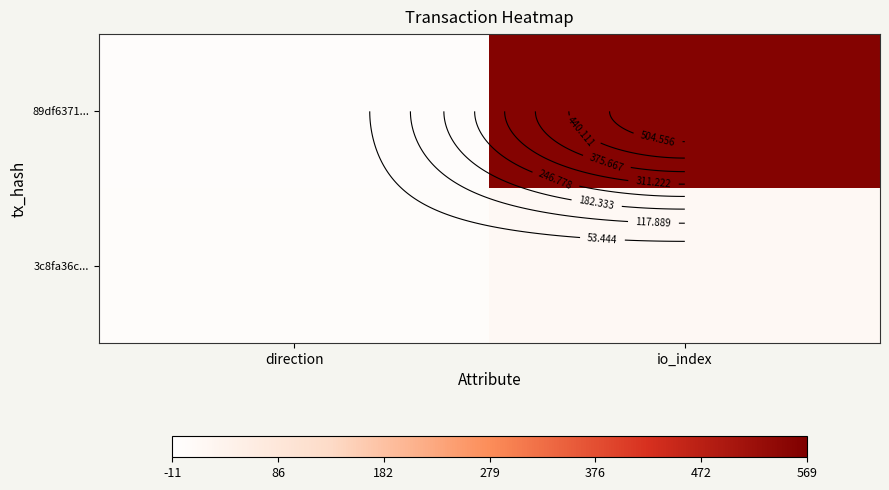

What is the difference between the maximum and minimum values in the 89df6371... series?

560